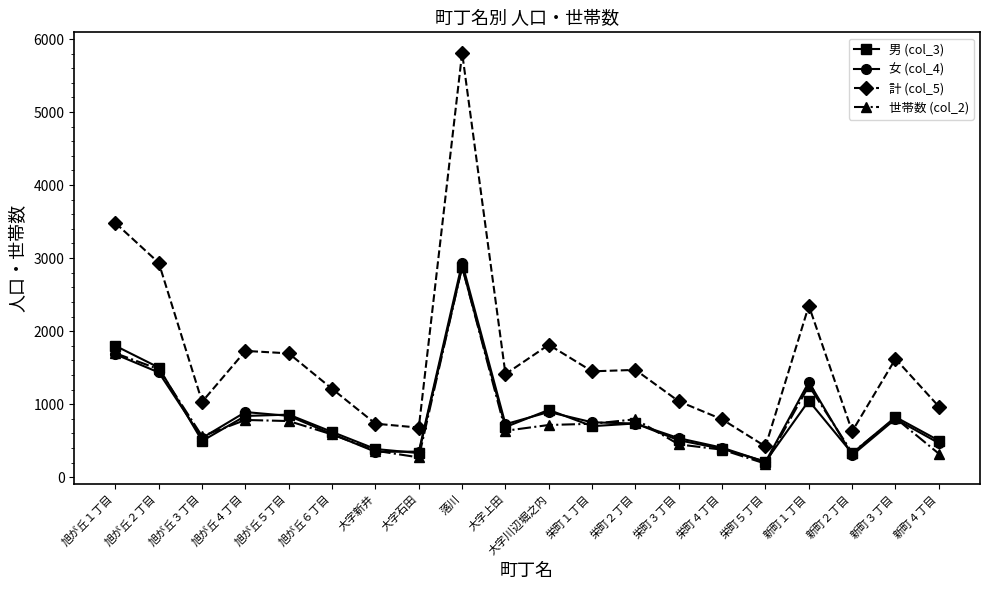

Which series has the largest total across all categories?

計 (col_5)